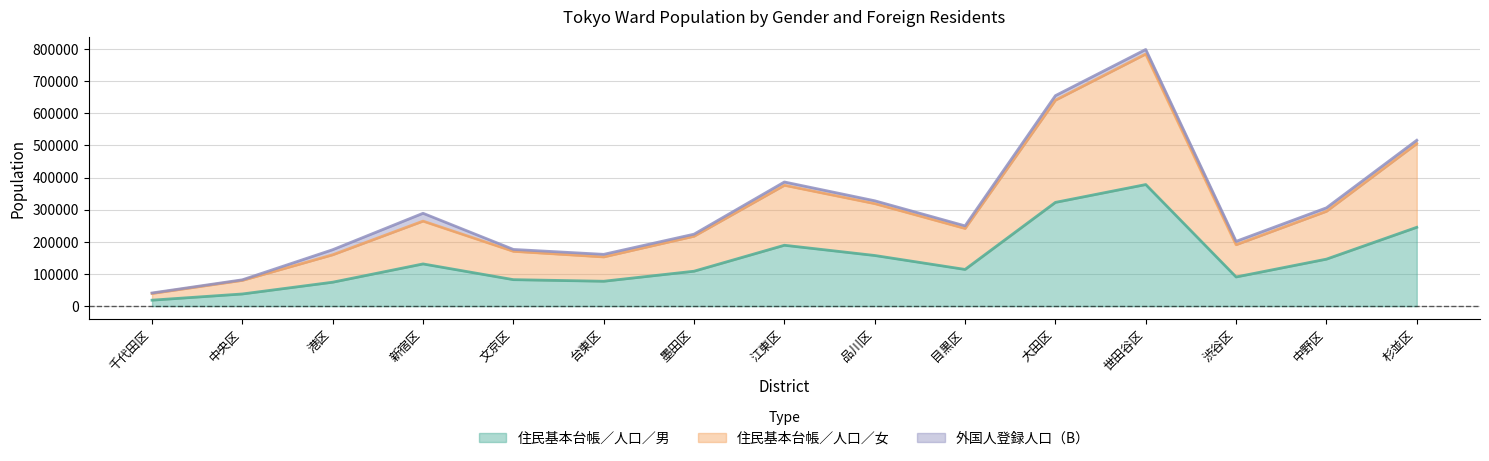

What is the label of the 7th point from the left?

墨田区